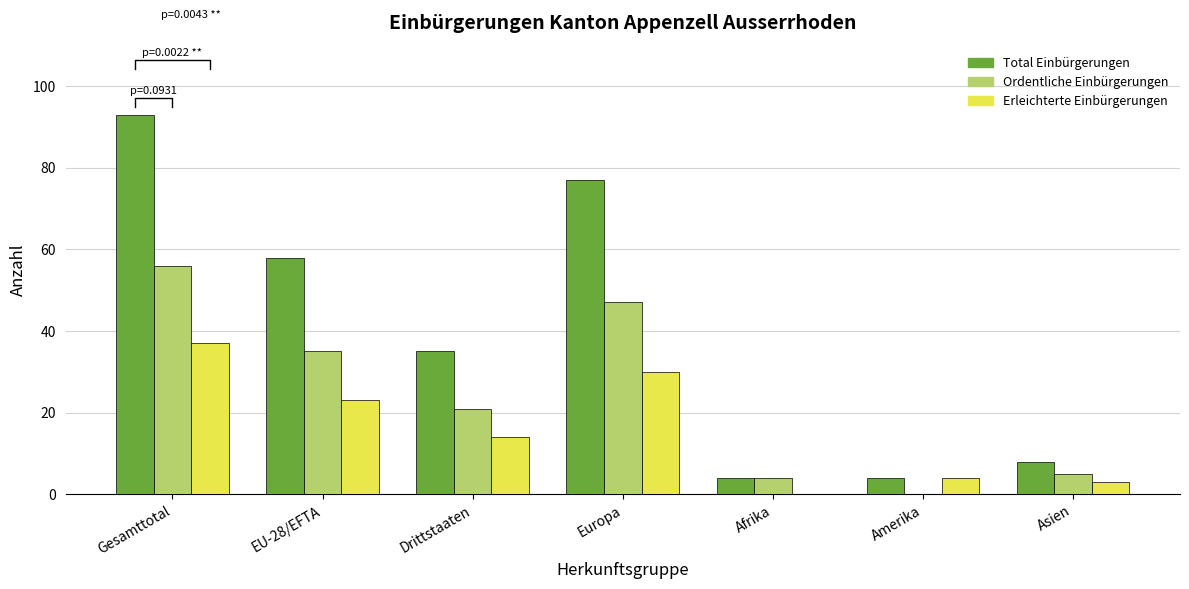

At which label is Total Einbürgerungen closest to 48?

EU-28/EFTA